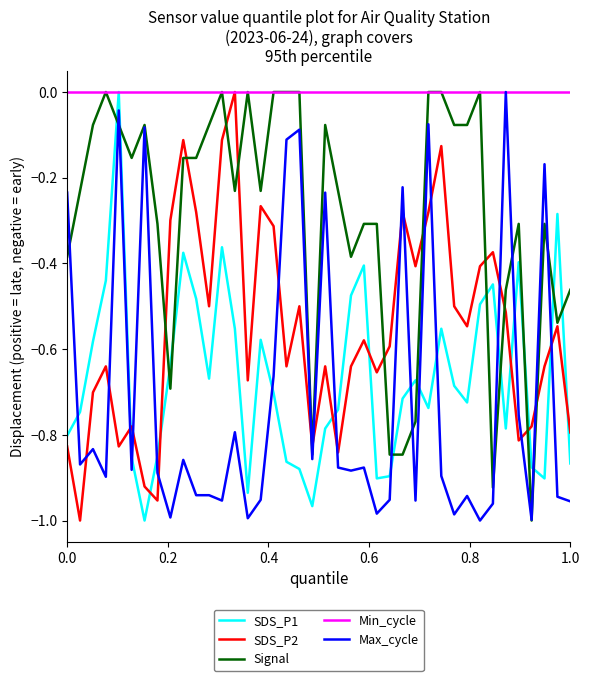

How many intersections are there between SDS_P1 and SDS_P2?

9